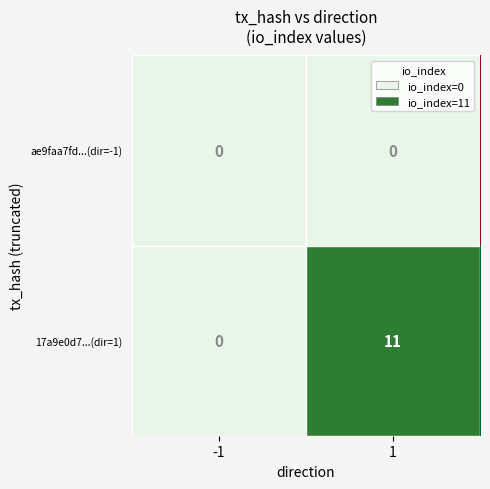

What is the maximum value shown in the chart?

11